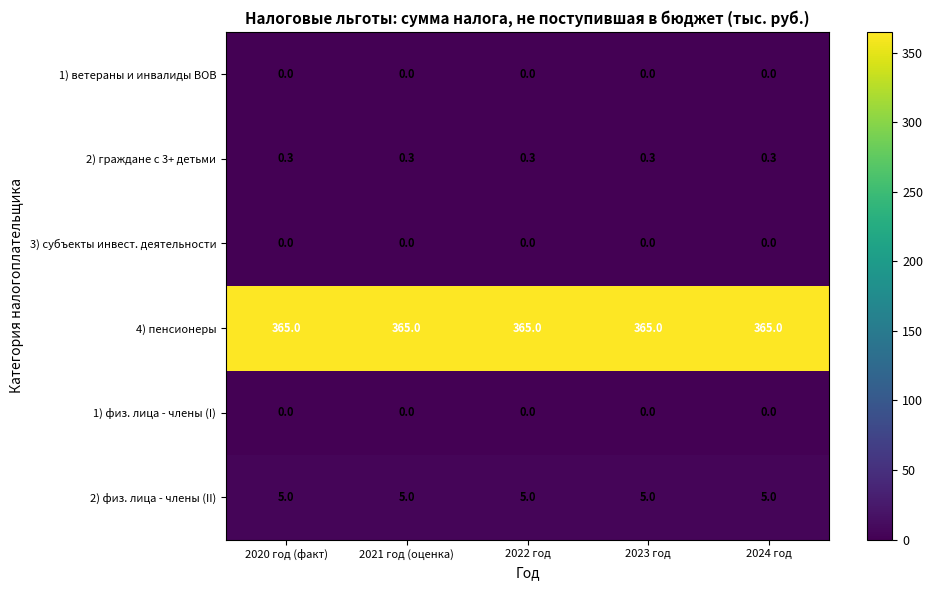

Read the 2) граждане с 3+ детьми value at 2021 год (оценка).

0.3